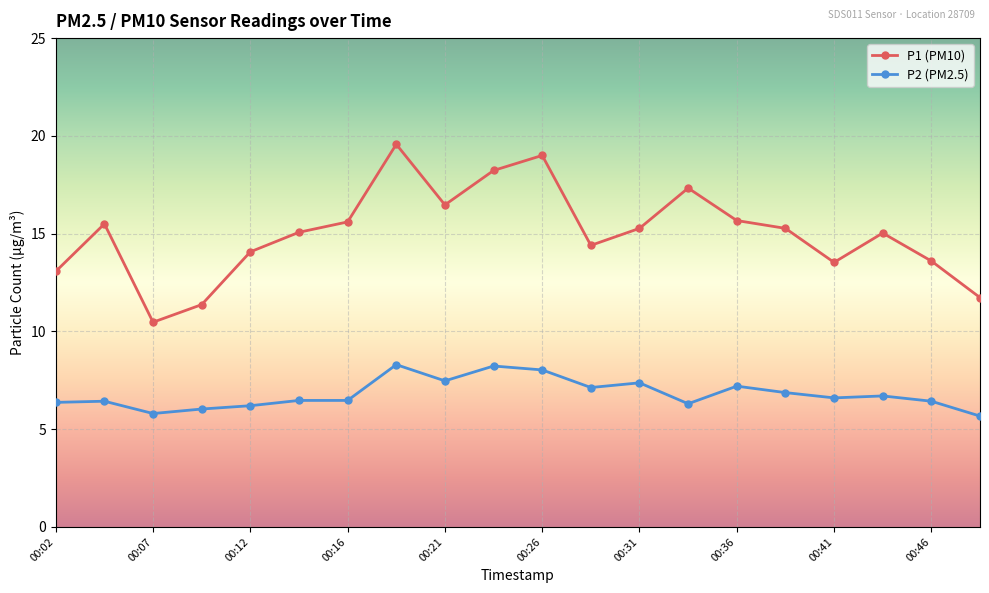

True or false: P1 (PM10) and P2 (PM2.5) cross at least once.

False